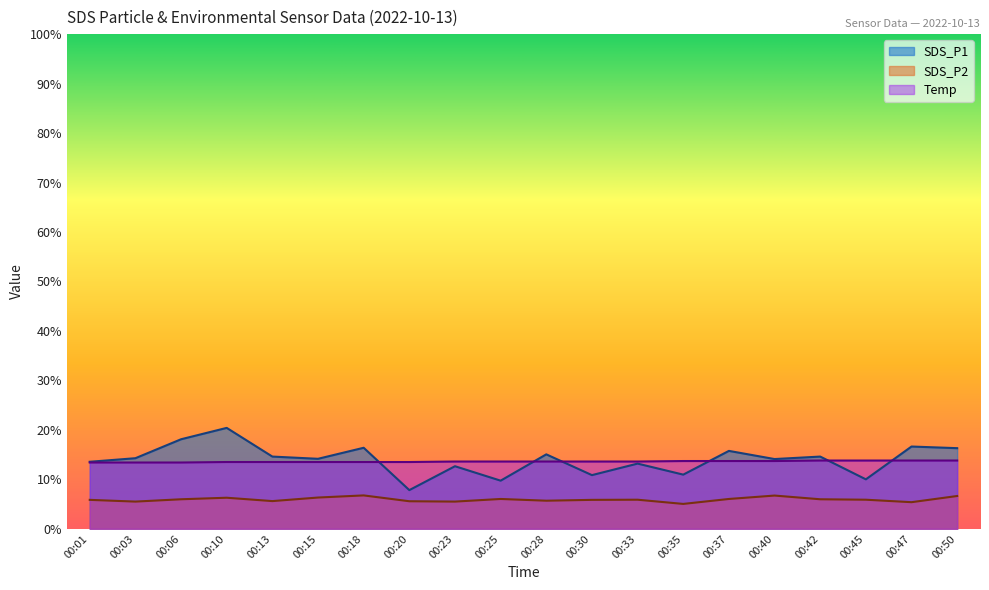

Which series has the widest spread of values?

SDS_P1